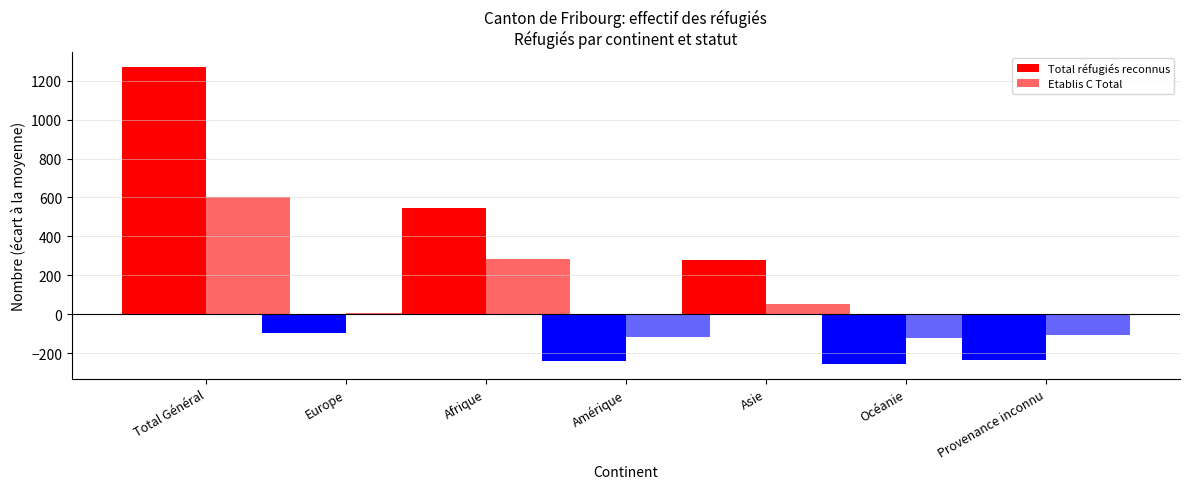

How many data points in Total réfugiés reconnus are less than -94?

4